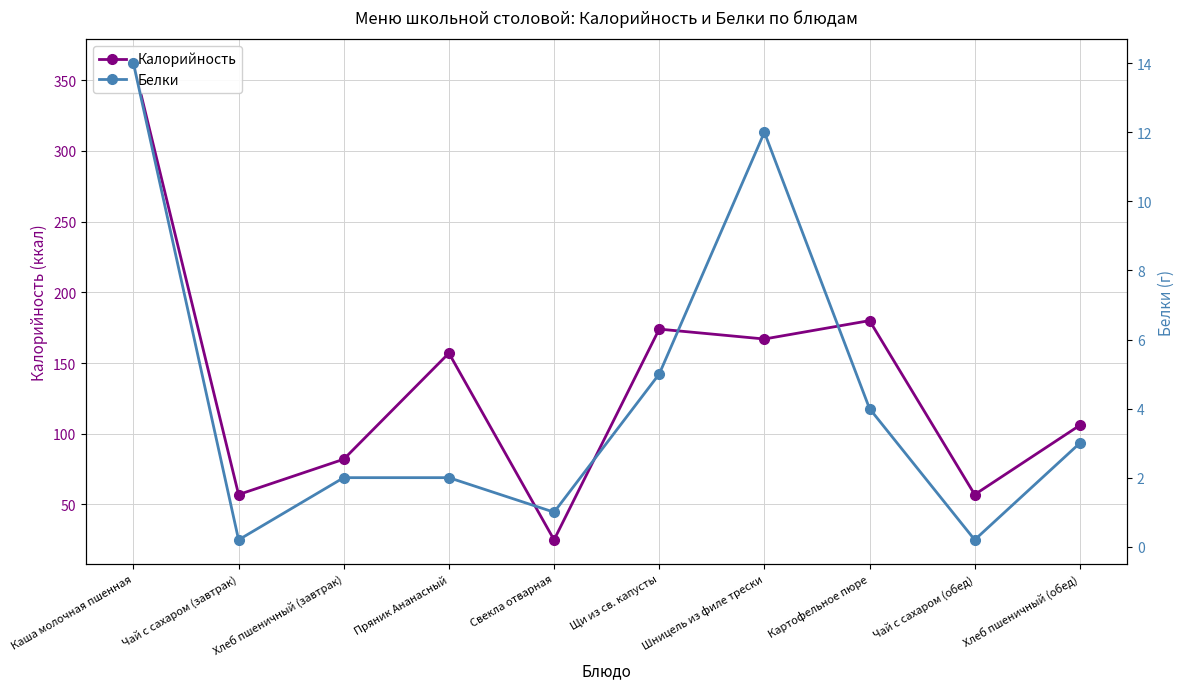

Which series has the widest spread of values?

Калорийность